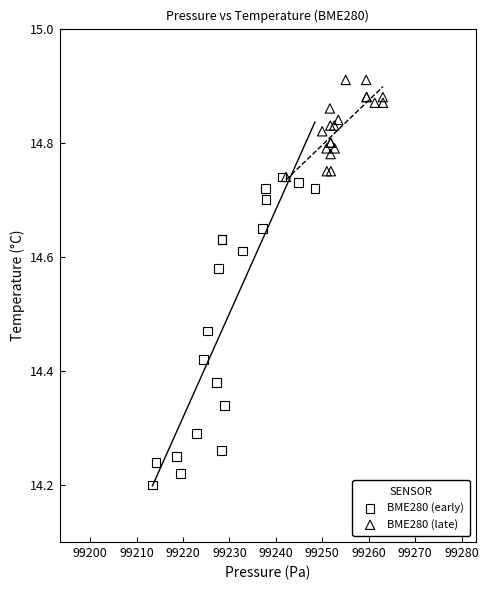

Which series contains the lowest Y value?

BME280 (early)